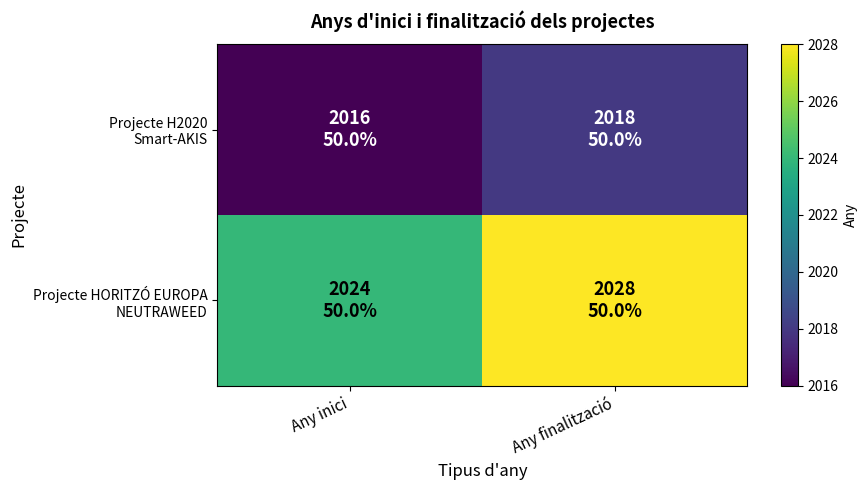

At which category does the chart reach its minimum across all series?

Any inici